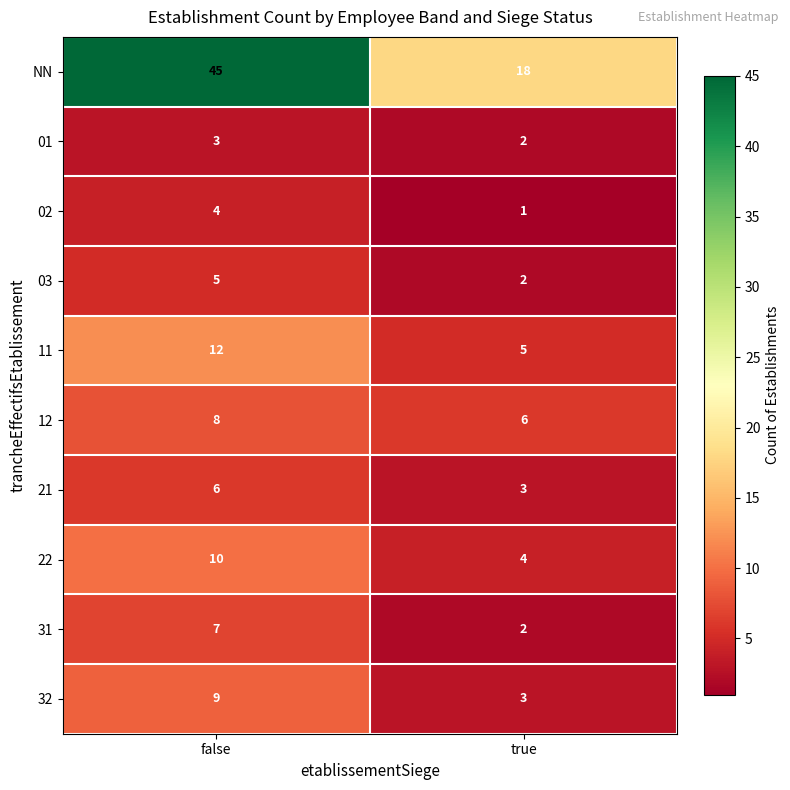

Which label corresponds to the smallest value in the chart?

true